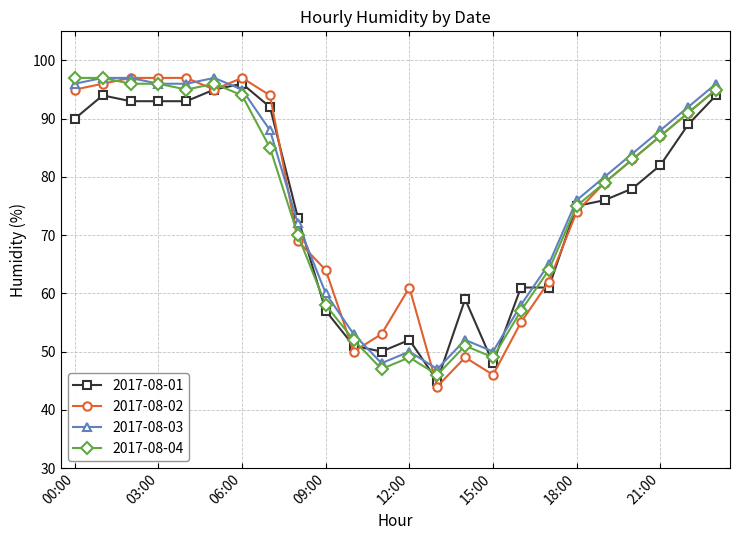

What is the difference between the second highest and minimum values in the 2017-08-01 series?

50